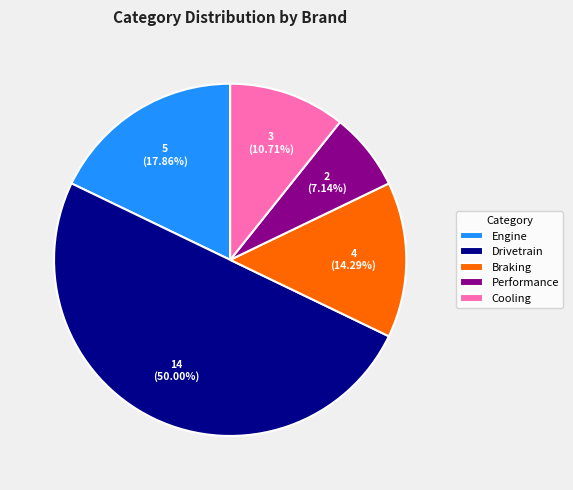

What is the smallest slice in the pie chart?

Performance